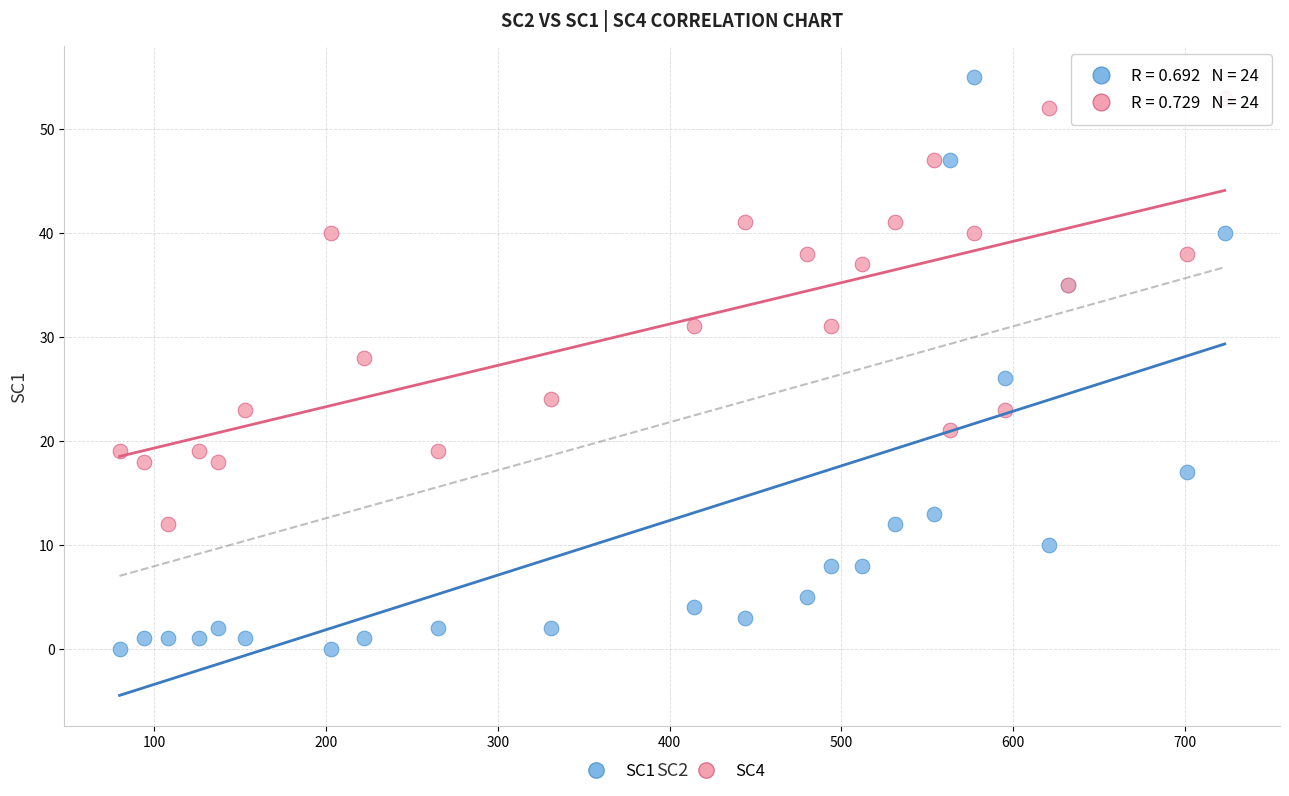

What are all the series names shown in the legend?

SC1, SC4